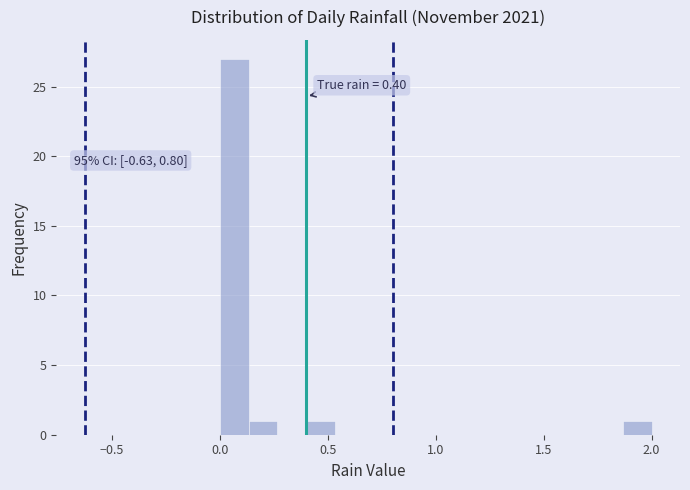

Read against the x-axis, roughly where is the centre of the tallest bar?

0.05